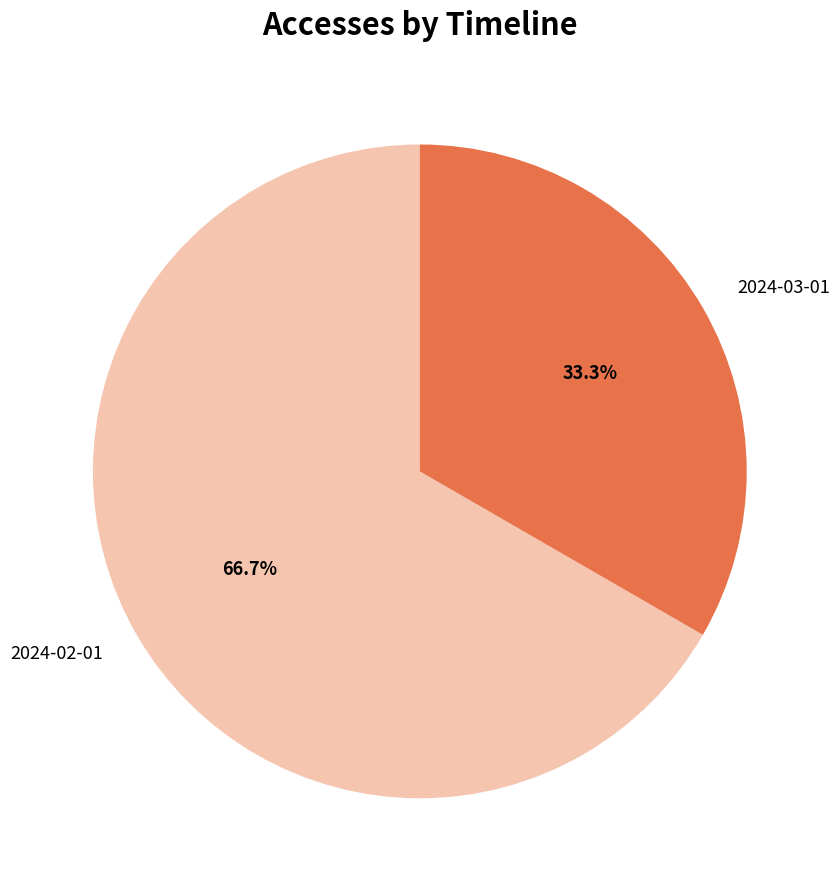

To the nearest percent, what is the average slice percentage?

50%